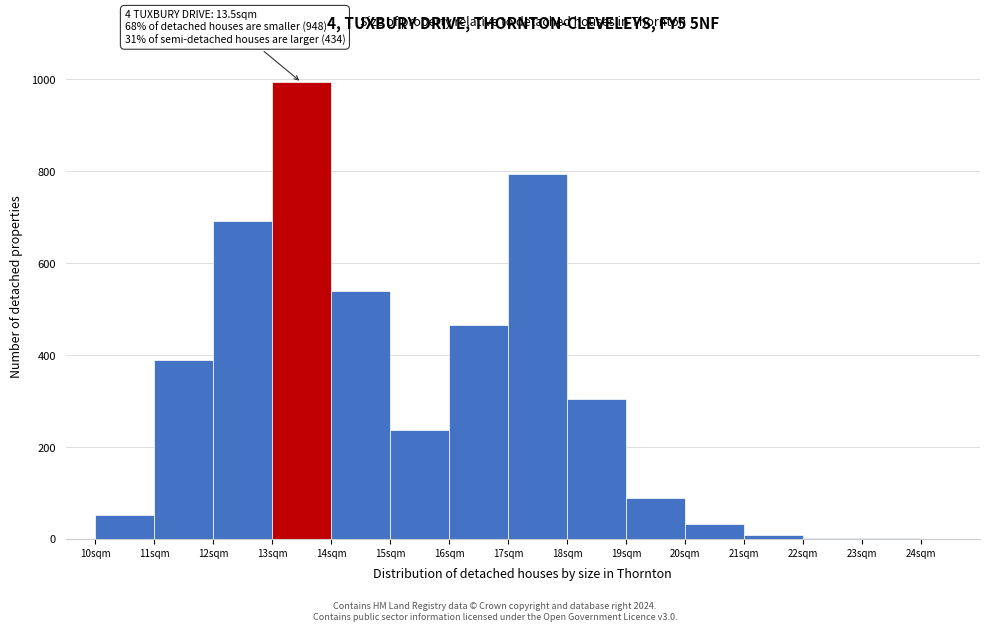

Over which range of the x-axis is the bar tallest?

13 to 14